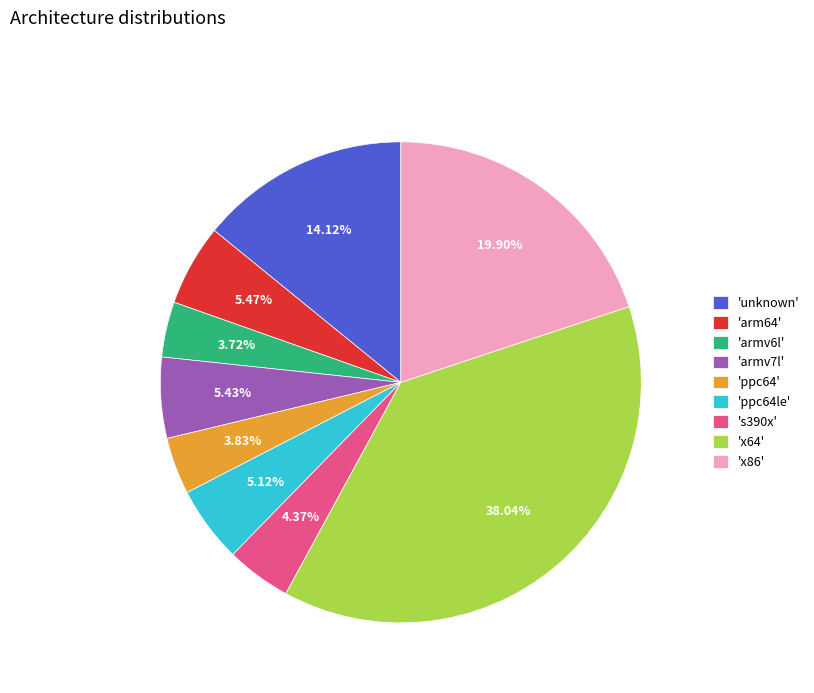

Do 'x86' and 's390x' together represent more than half of the pie?

No